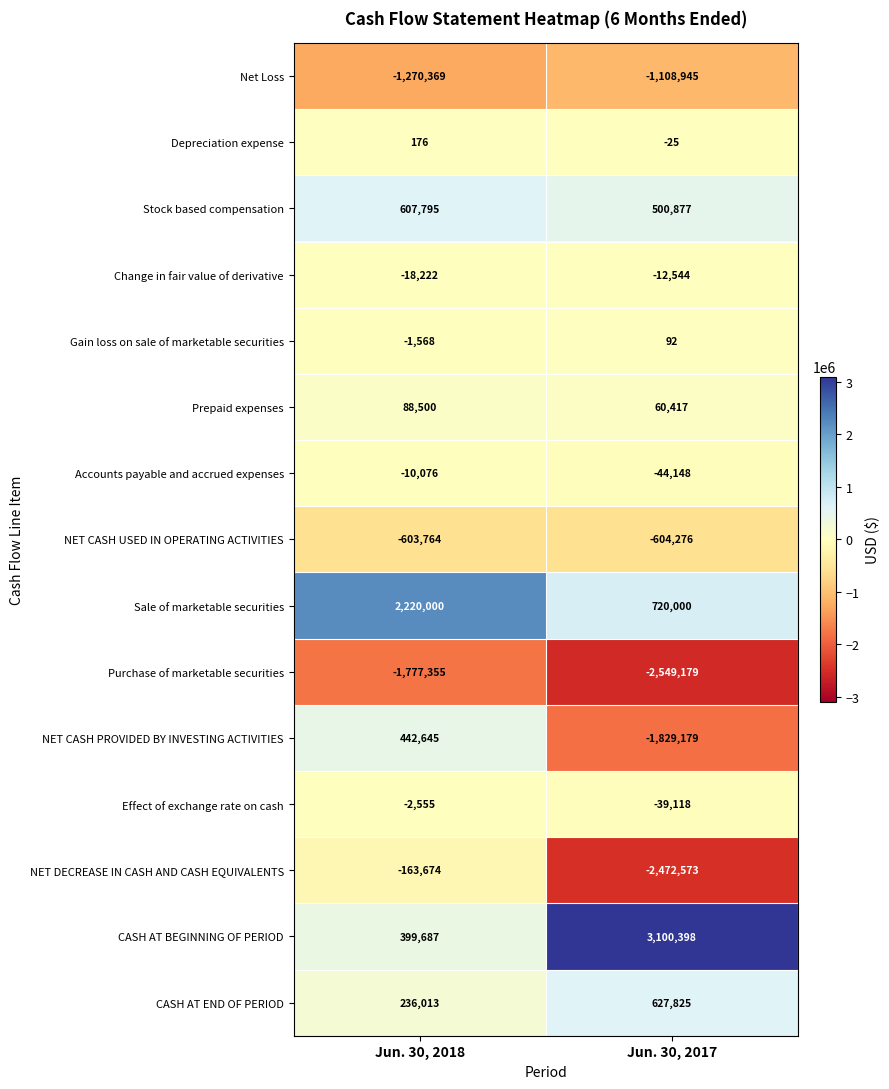

Where is Purchase of marketable securities nearest to the value -2163267?

Jun. 30, 2018